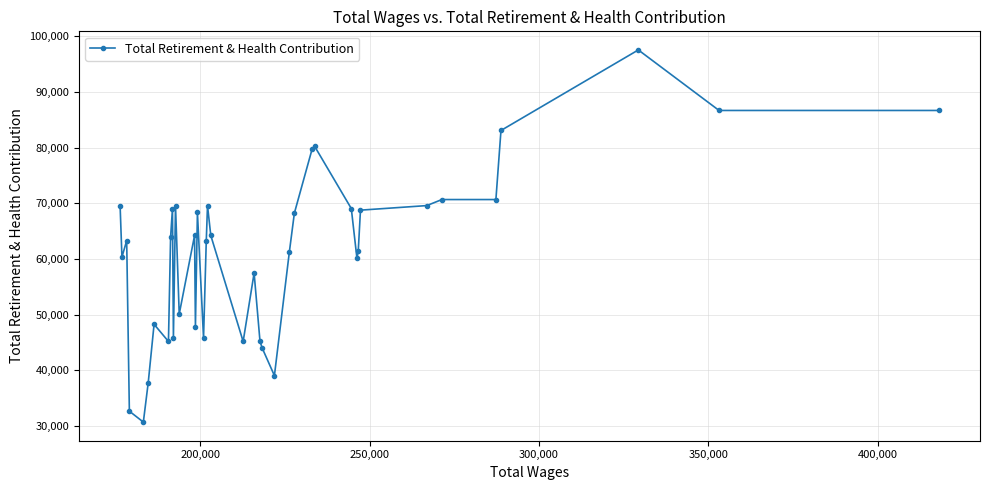

What is the maximum value shown in the chart?

97521